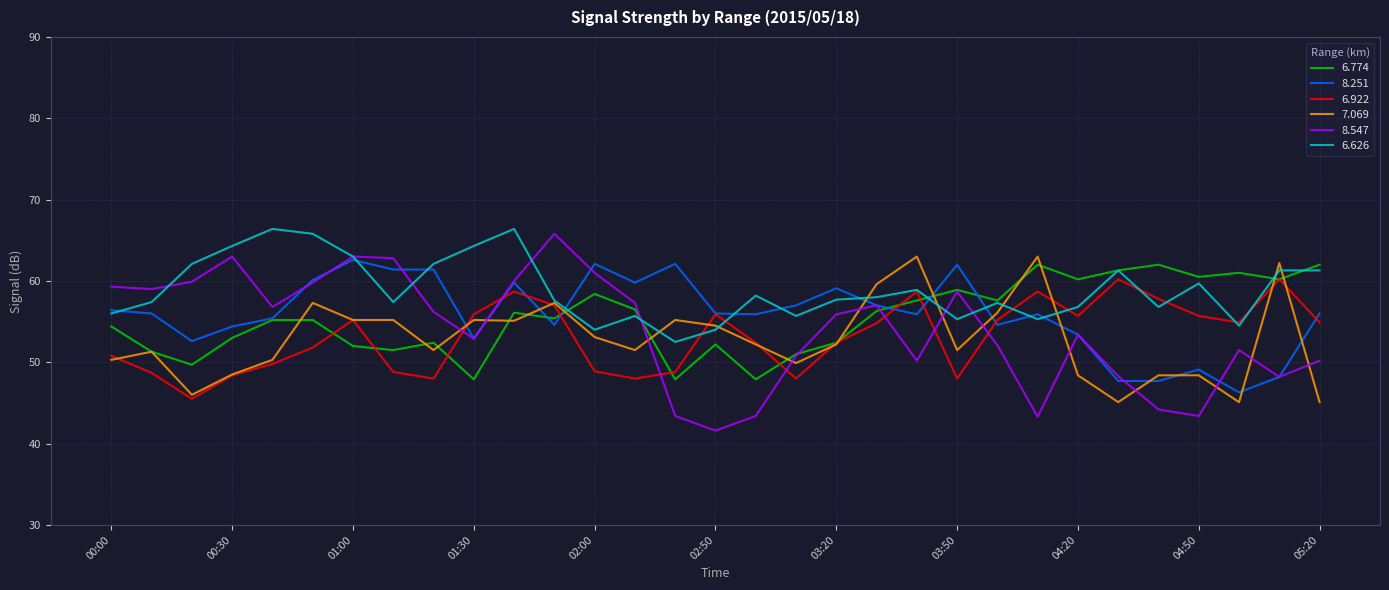

After their last crossing, which series has the higher values: 7.069 or 8.547?

8.547